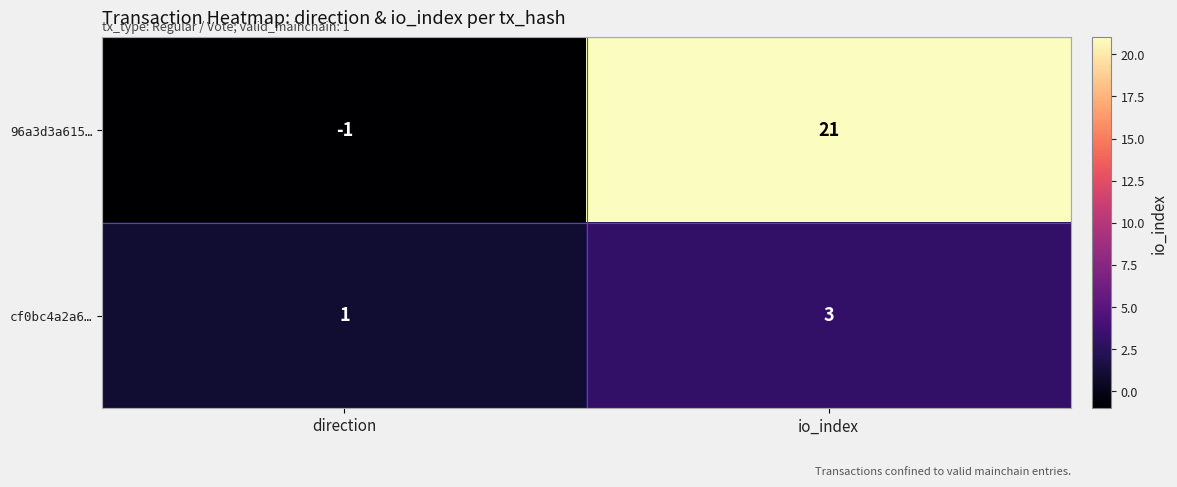

What is the difference between the maximum and minimum values in the 96a3d3a615… series?

22